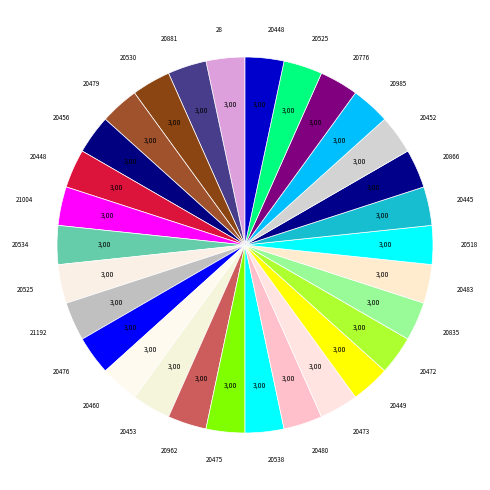

Which category has the smallest portion of the pie?

20453